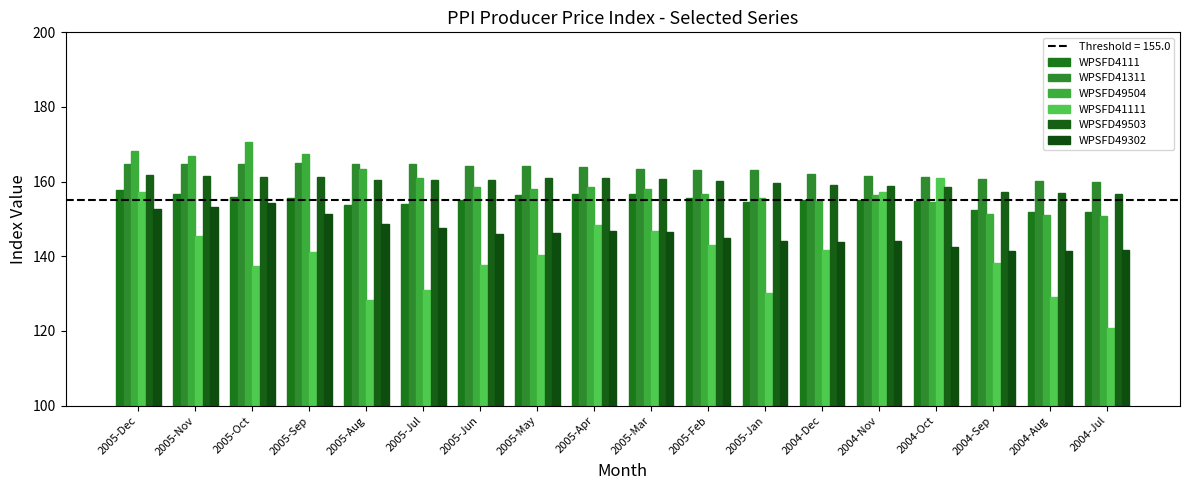

Reading left to right, transcribe all the data shown in this chart.

WPSFD4111: 2005-Dec=157.7	2005-Nov=156.6	2005-Oct=156.0	2005-Sep=155.6	2005-Aug=153.7	2005-Jul=154.1	2005-Jun=155.2	2005-May=156.4	2005-Apr=156.8	2005-Mar=156.6	2005-Feb=155.7	2005-Jan=154.6	2004-Dec=155.1	2004-Nov=155.0	2004-Oct=154.9	2004-Sep=152.3	2004-Aug=151.9	2004-Jul=152.0
WPSFD41311: 2005-Dec=164.8	2005-Nov=164.8	2005-Oct=164.7	2005-Sep=165.1	2005-Aug=164.8	2005-Jul=164.8	2005-Jun=164.1	2005-May=164.2	2005-Apr=163.8	2005-Mar=163.4	2005-Feb=163.2	2005-Jan=163.2	2004-Dec=162.0	2004-Nov=161.6	2004-Oct=161.2	2004-Sep=160.7	2004-Aug=160.3	2004-Jul=160.0
WPSFD49504: 2005-Dec=168.3	2005-Nov=167.0	2005-Oct=170.6	2005-Sep=167.4	2005-Aug=163.4	2005-Jul=161.0	2005-Jun=158.6	2005-May=158.0	2005-Apr=158.6	2005-Mar=157.9	2005-Feb=156.6	2005-Jan=155.5	2004-Dec=154.7	2004-Nov=156.3	2004-Oct=154.6	2004-Sep=151.3	2004-Aug=151.2	2004-Jul=150.7
WPSFD41111: 2005-Dec=157.1	2005-Nov=145.5	2005-Oct=137.3	2005-Sep=141.2	2005-Aug=128.2	2005-Jul=131.1	2005-Jun=137.7	2005-May=140.4	2005-Apr=148.5	2005-Mar=146.8	2005-Feb=142.9	2005-Jan=130.1	2004-Dec=141.7	2004-Nov=157.2	2004-Oct=161.1	2004-Sep=138.2	2004-Aug=129.2	2004-Jul=120.7
WPSFD49503: 2005-Dec=161.9	2005-Nov=161.5	2005-Oct=161.2	2005-Sep=161.3	2005-Aug=160.4	2005-Jul=160.5	2005-Jun=160.5	2005-May=161.0	2005-Apr=160.9	2005-Mar=160.6	2005-Feb=160.2	2005-Jan=159.7	2004-Dec=159.2	2004-Nov=158.9	2004-Oct=158.6	2004-Sep=157.3	2004-Aug=156.9	2004-Jul=156.7
WPSFD49302: 2005-Dec=152.7	2005-Nov=153.2	2005-Oct=154.2	2005-Sep=151.4	2005-Aug=148.6	2005-Jul=147.6	2005-Jun=146.1	2005-May=146.3	2005-Apr=146.9	2005-Mar=146.4	2005-Feb=144.9	2005-Jan=144.2	2004-Dec=143.9	2004-Nov=144.1	2004-Oct=142.6	2004-Sep=141.3	2004-Aug=141.3	2004-Jul=141.7